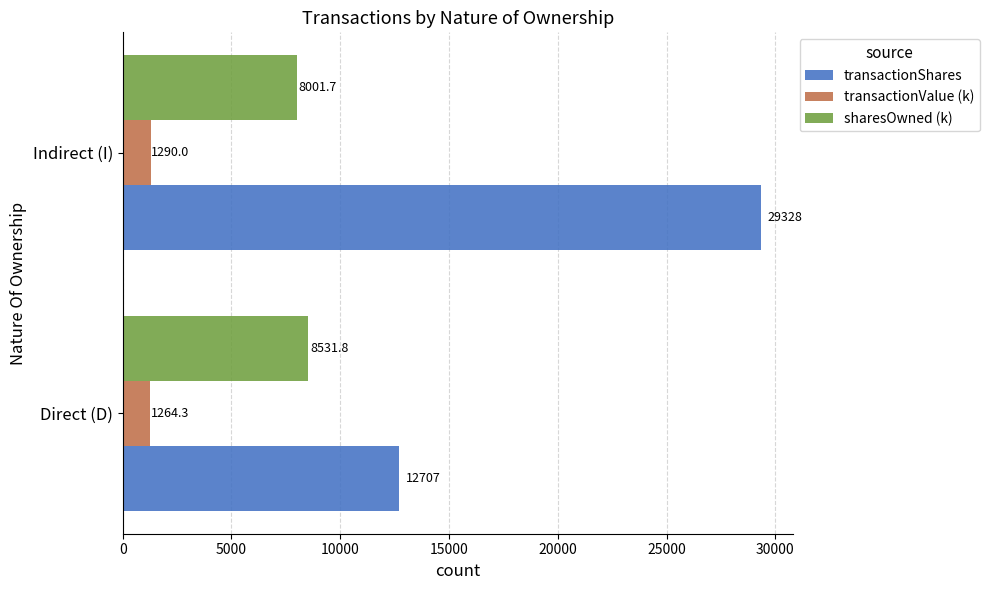

What are all the series names shown in the legend?

transactionShares, transactionValue (k), sharesOwned (k)